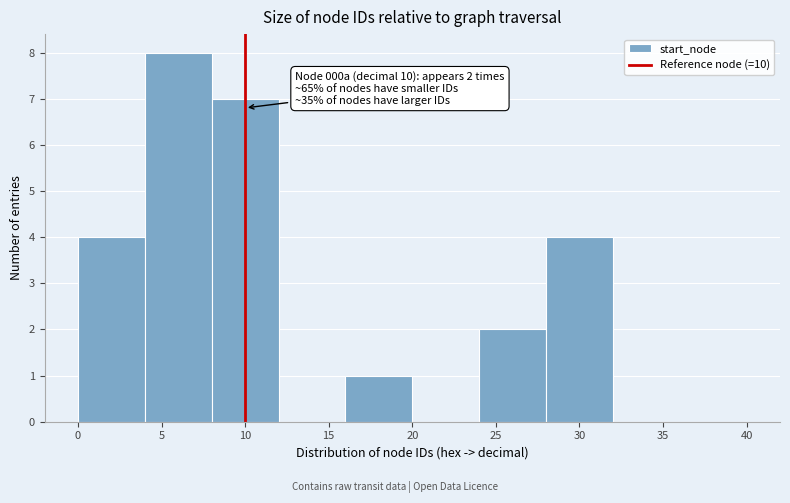

Which range on the x-axis has the tallest bar?

4 to 8